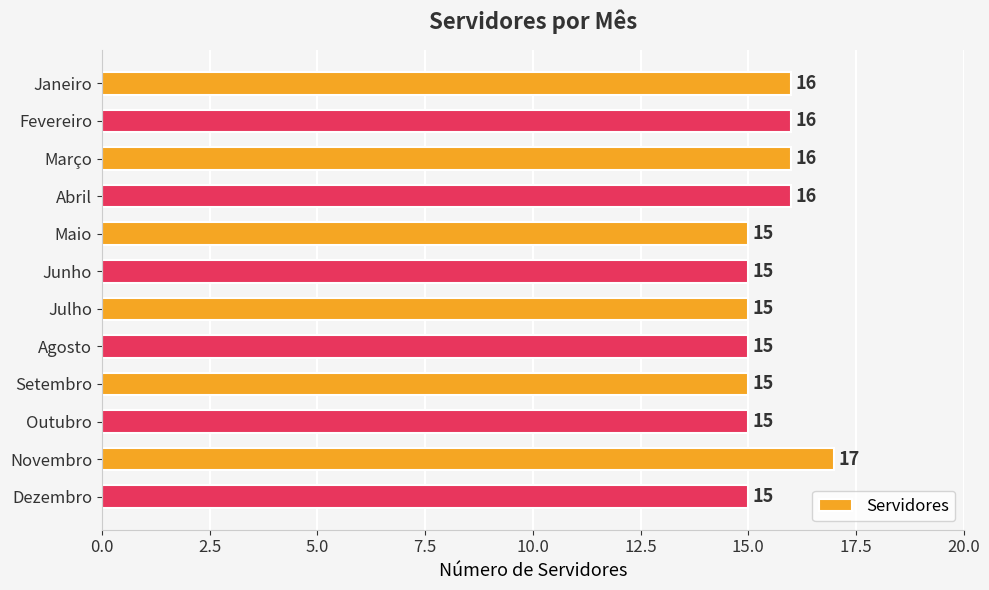

Between Junho and Março, which is larger?

Março